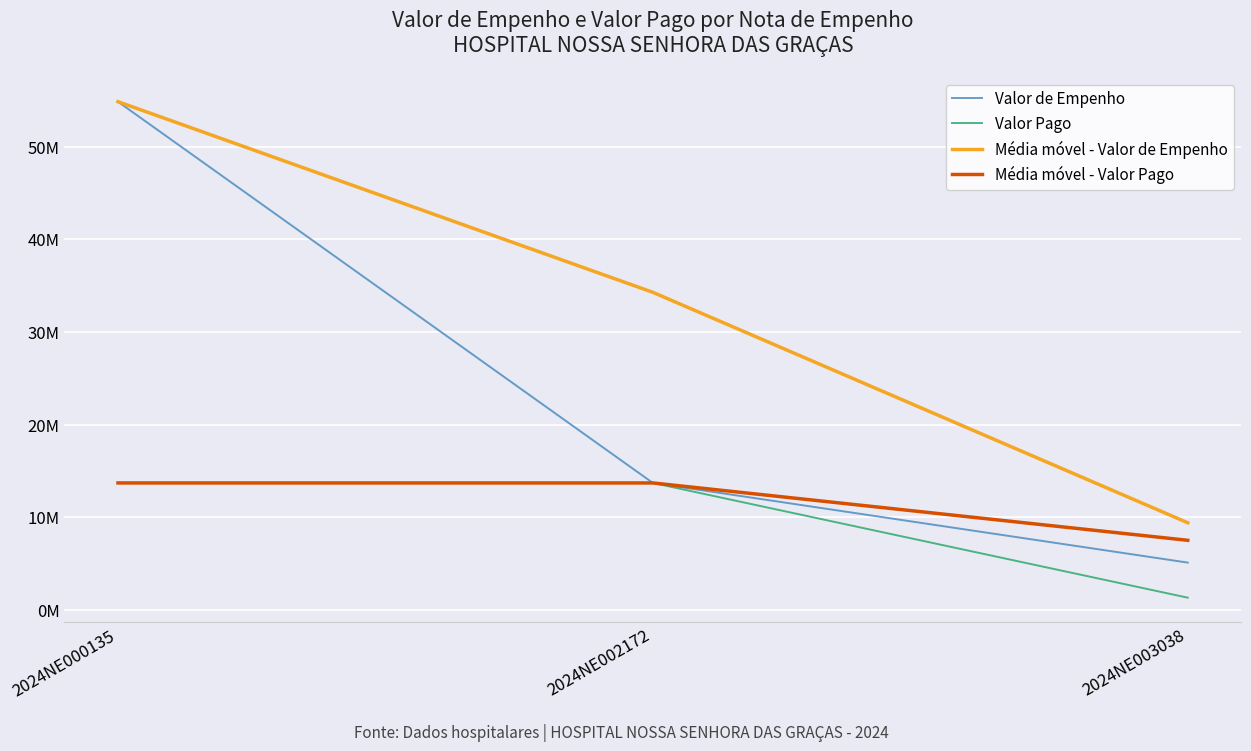

Does the chart display data point markers on the line(s)?

No